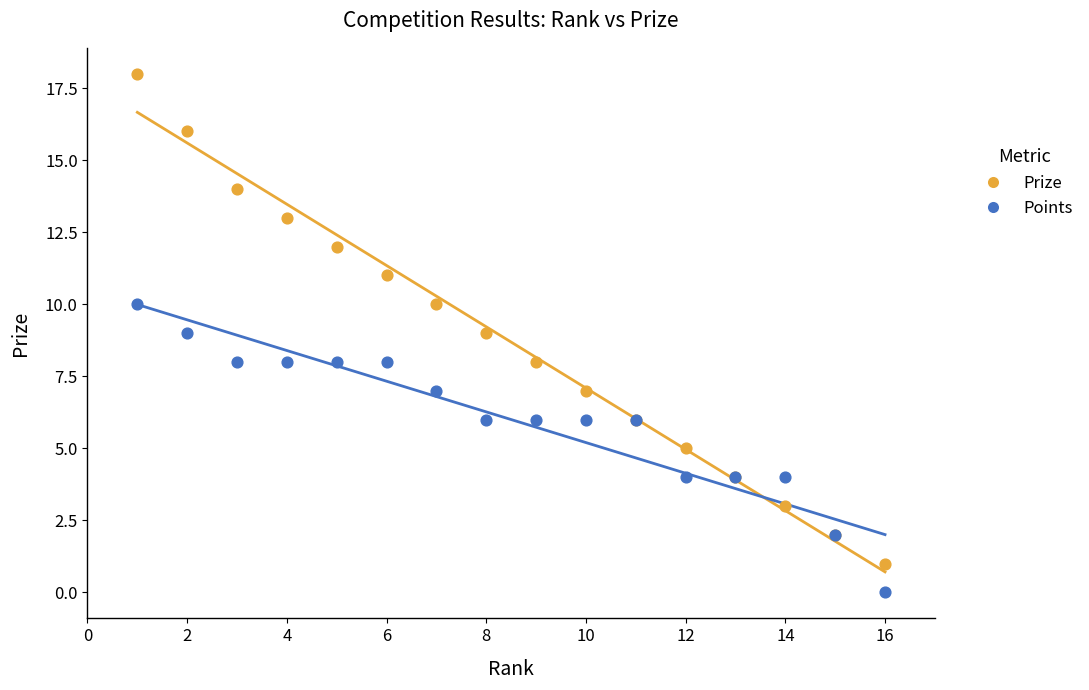

Which series contains the lowest Y value?

Points